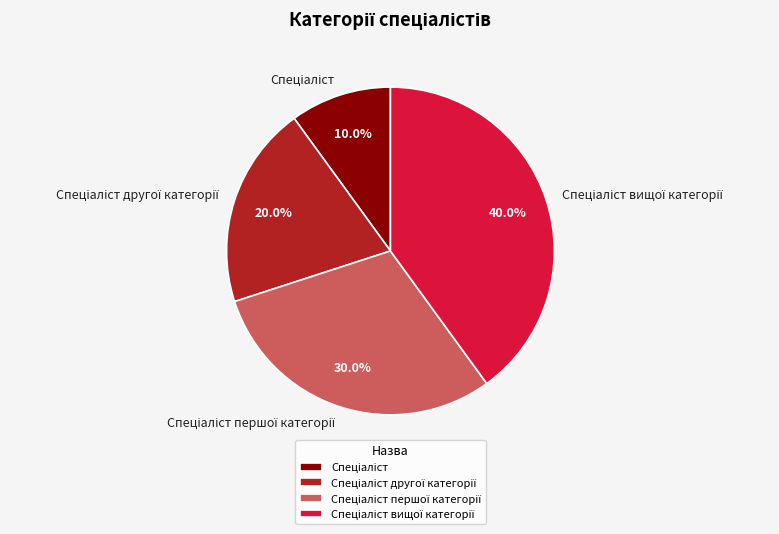

Is there any slice that represents more than half of the pie?

No